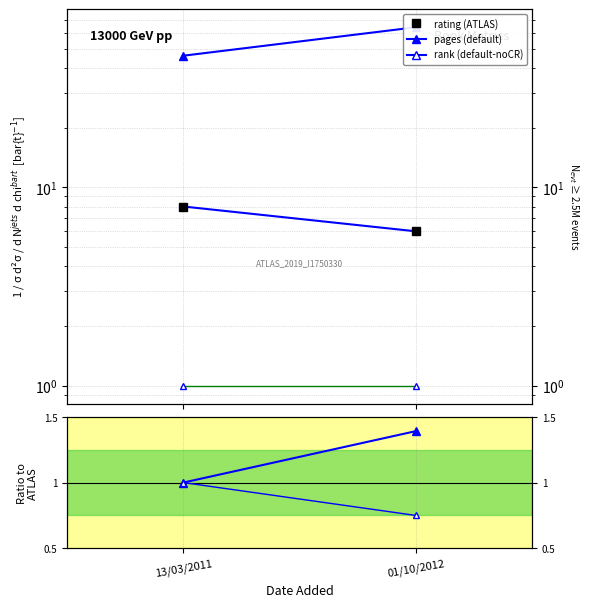

Reading right to left, list all the values displayed in this chart.

pages: 01/10/2012=64.0	13/03/2011=46.0
rating: 01/10/2012=6.0	13/03/2011=8.0
rank: 01/10/2012=1.0	13/03/2011=1.0
pages ratio: 01/10/2012=1.4	13/03/2011=1.0
rating ratio: 01/10/2012=0.8	13/03/2011=1.0